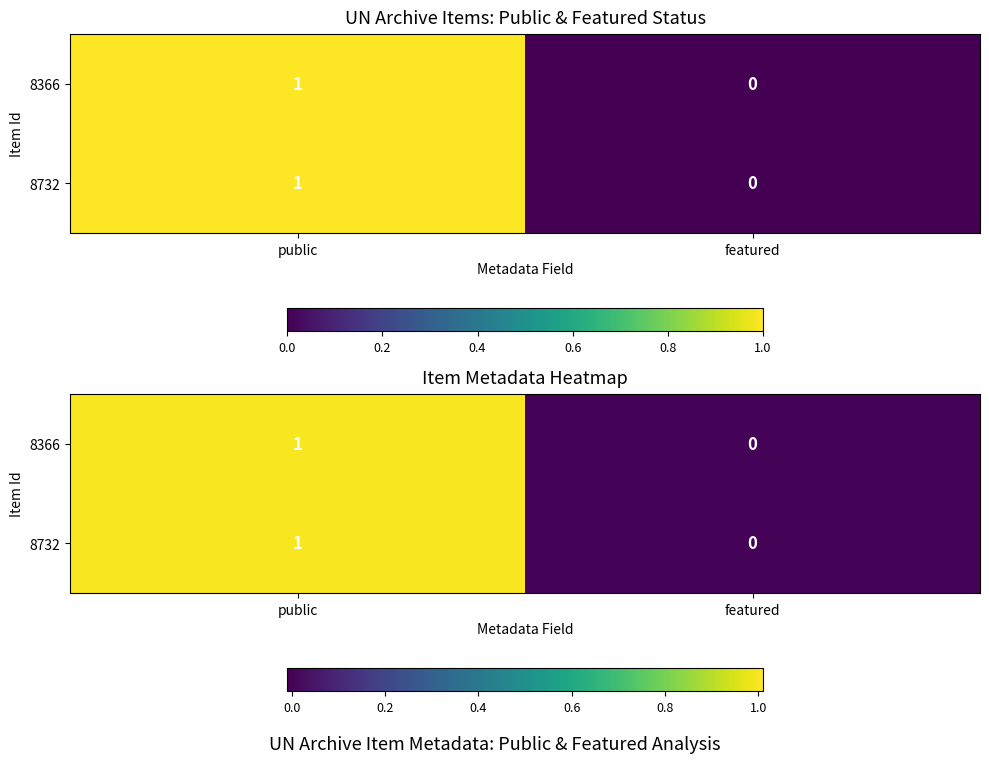

What is the approximate value of 8366 at public?

1